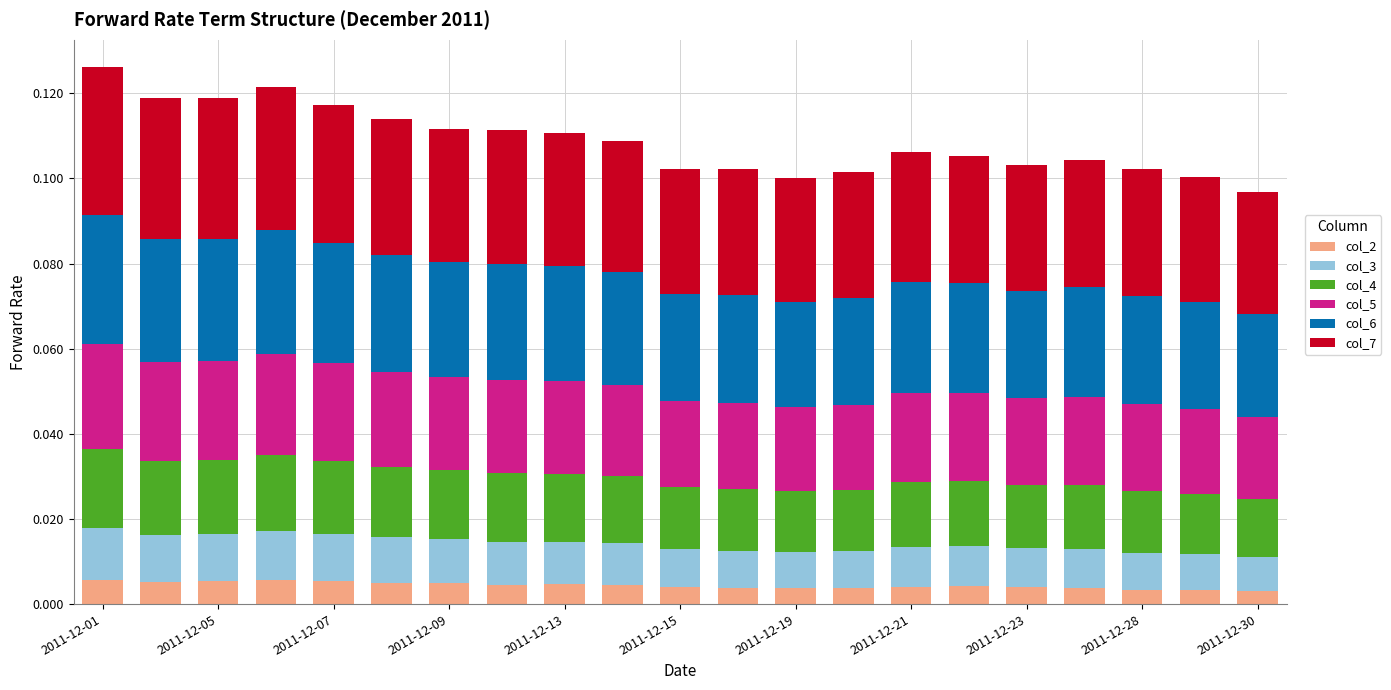

How many col_5 values are between 0 and 1?

21